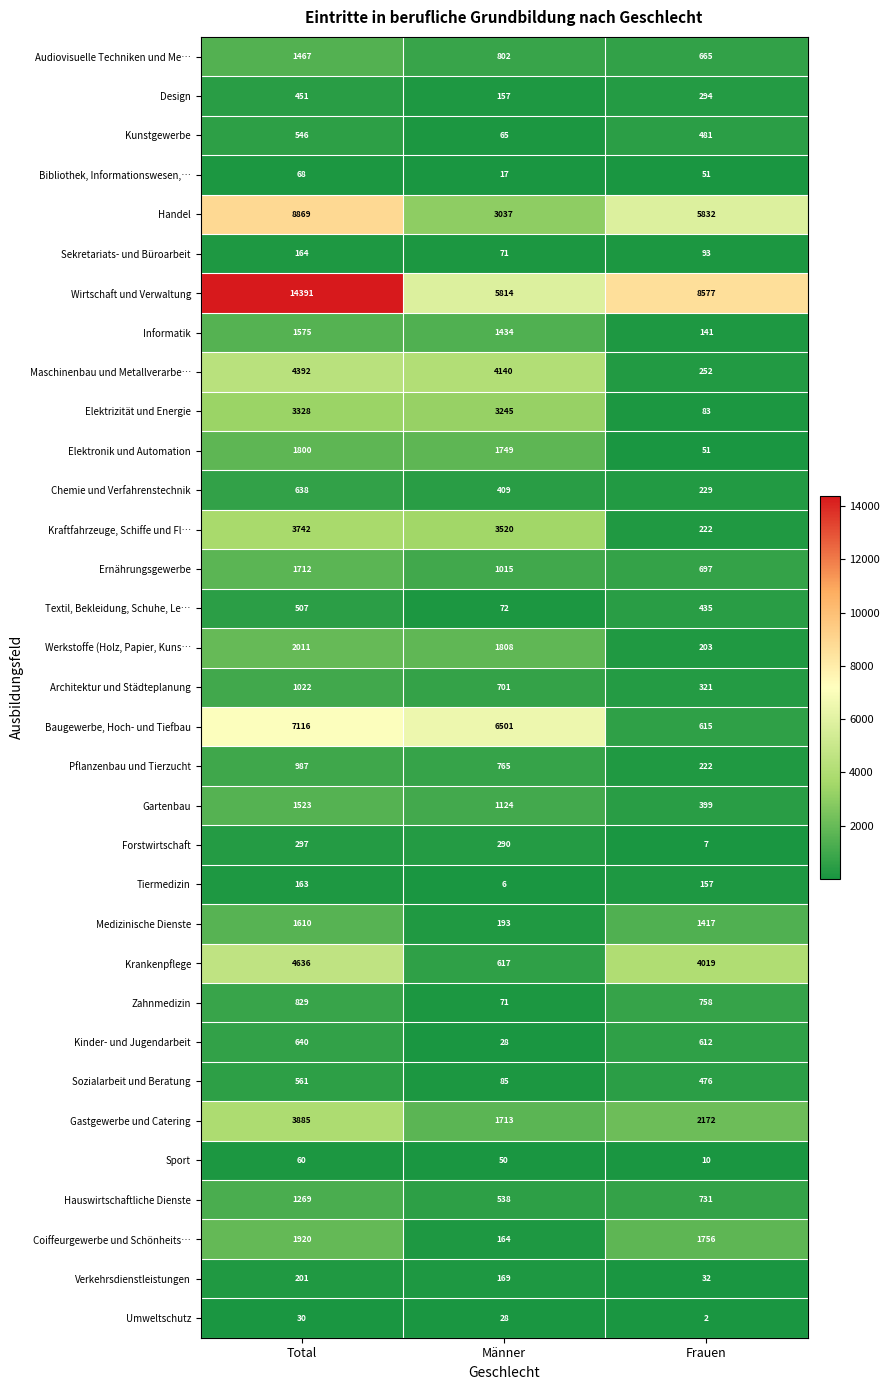

Rank the series by their maximum value, from highest to lowest.

Wirtschaft und Verwaltung, Handel, Baugewerbe, Hoch- und Tiefbau, Krankenpflege, Maschinenbau und Metallverarbe…, Gastgewerbe und Catering, Kraftfahrzeuge, Schiffe und Fl…, Elektrizität und Energie, Werkstoffe (Holz, Papier, Kuns…, Coiffeurgewerbe und Schönheits…, Elektronik und Automation, Ernährungsgewerbe, Medizinische Dienste, Informatik, Gartenbau, Audiovisuelle Techniken und Me…, Hauswirtschaftliche Dienste, Architektur und Städteplanung, Pflanzenbau und Tierzucht, Zahnmedizin, Kinder- und Jugendarbeit, Chemie und Verfahrenstechnik, Sozialarbeit und Beratung, Kunstgewerbe, Textil, Bekleidung, Schuhe, Le…, Design, Forstwirtschaft, Verkehrsdienstleistungen, Sekretariats- und Büroarbeit, Tiermedizin, Bibliothek, Informationswesen,…, Sport, Umweltschutz